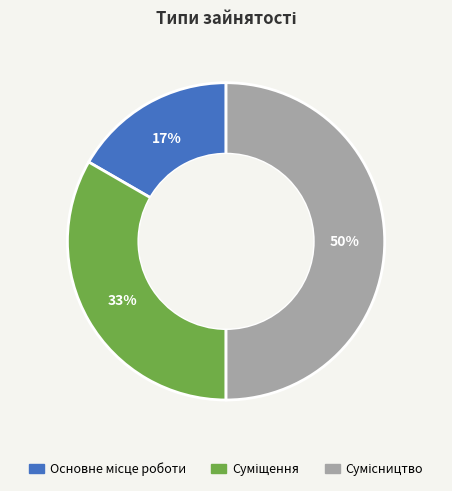

To the nearest percent, what is the difference between the largest and smallest slice percentages?

33%